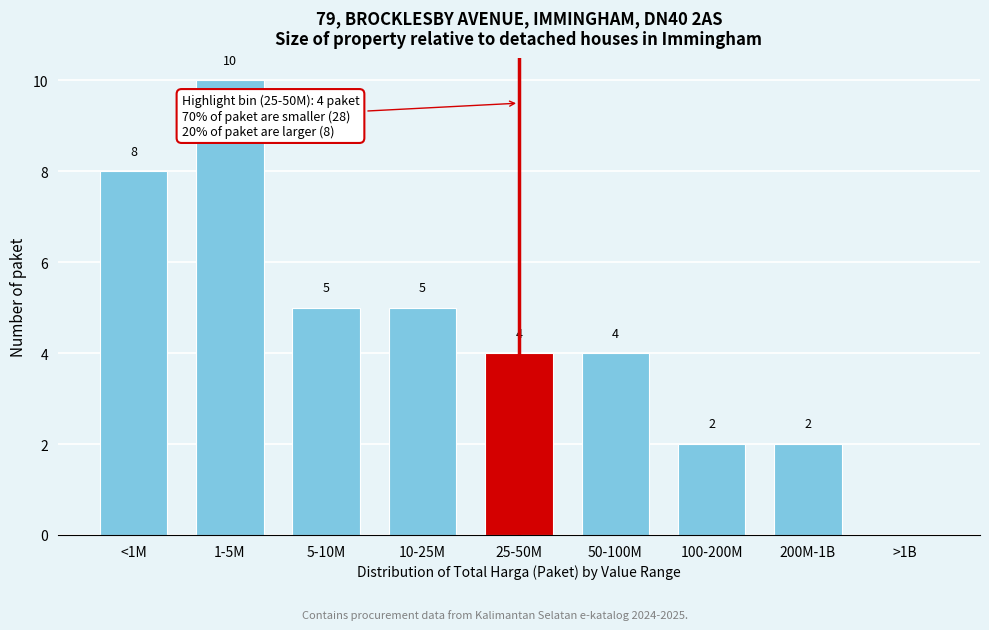

Reading left to right, what are all the values shown in this chart?

<1M=8	1-5M=10	5-10M=5	10-25M=5	25-50M=4	50-100M=4	100-200M=2	200M-1B=2	>1B=0